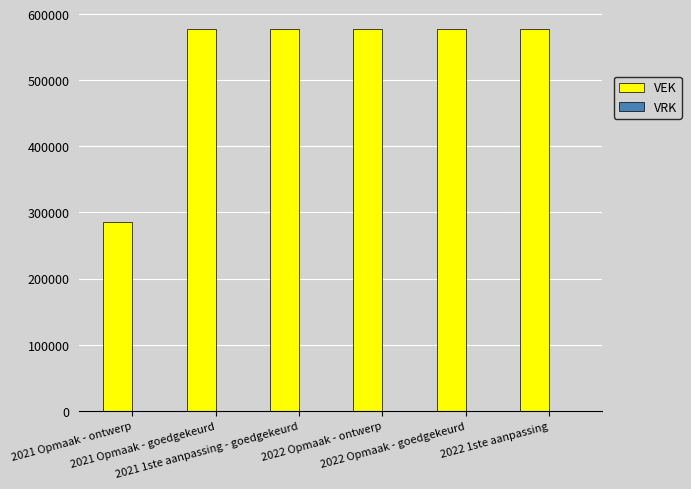

What is the value of the 5th bar from the left?

577000